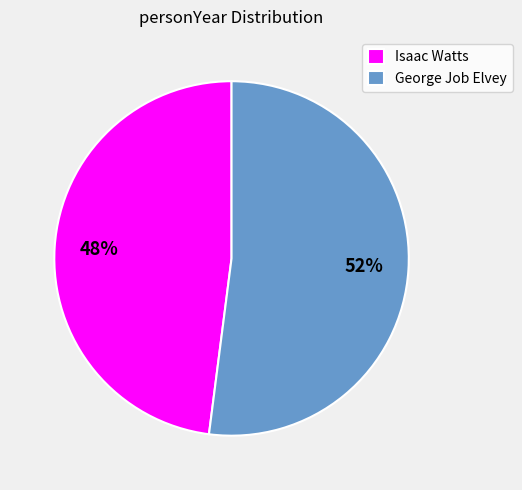

Between Isaac Watts and George Job Elvey, which is larger?

George Job Elvey